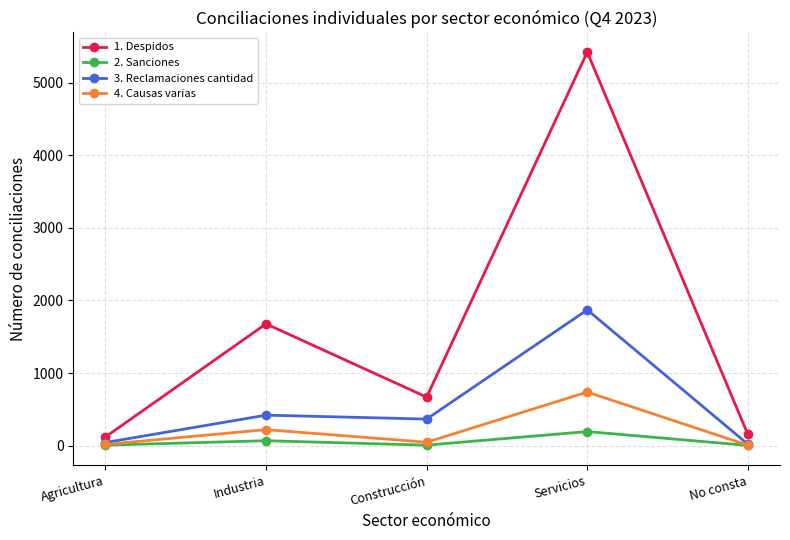

What is the smallest value displayed?

3